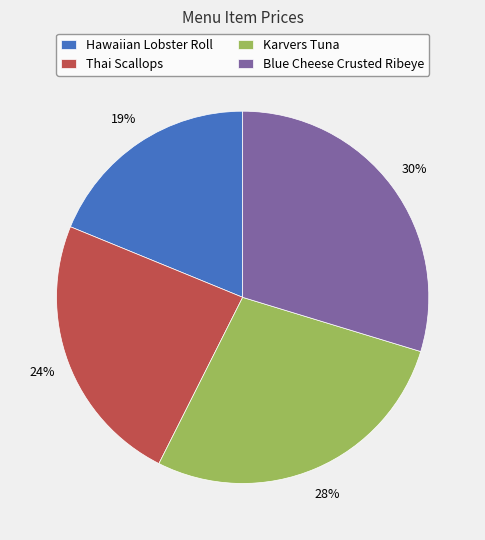

Between Thai Scallops and Hawaiian Lobster Roll, which is larger?

Thai Scallops